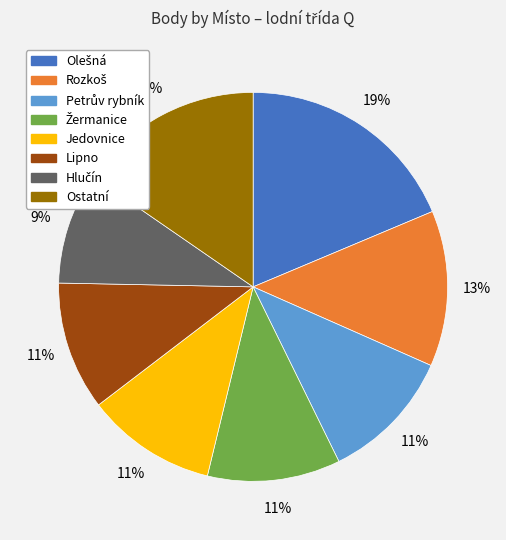

Is there a majority slice in this chart?

No